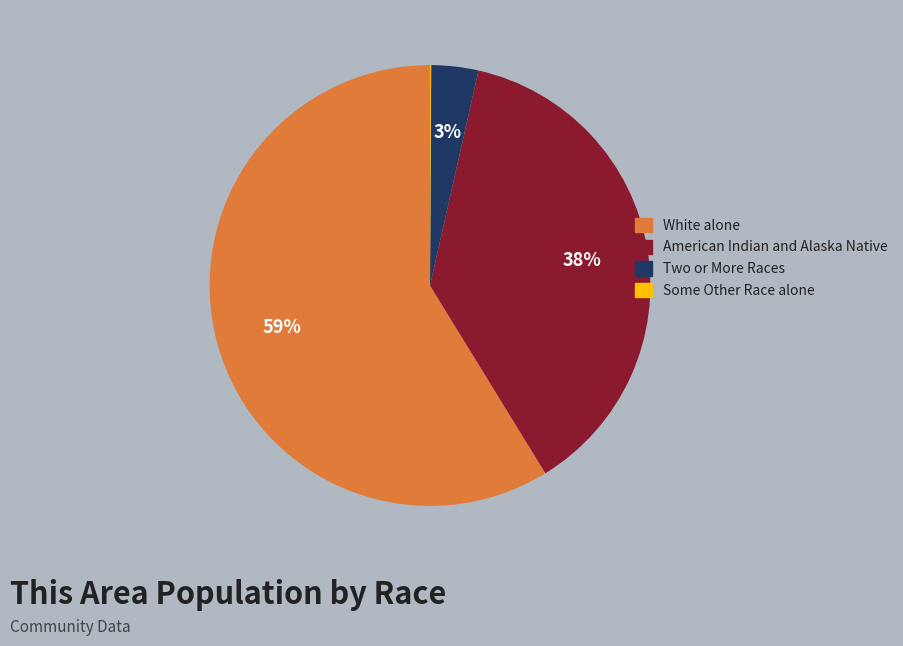

Does any single category account for the majority?

Yes